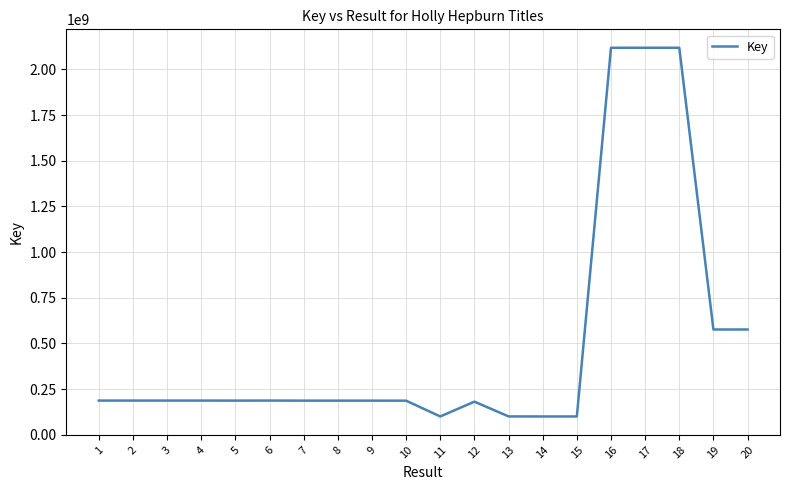

The value at 3 is 121012587. True or false?

False